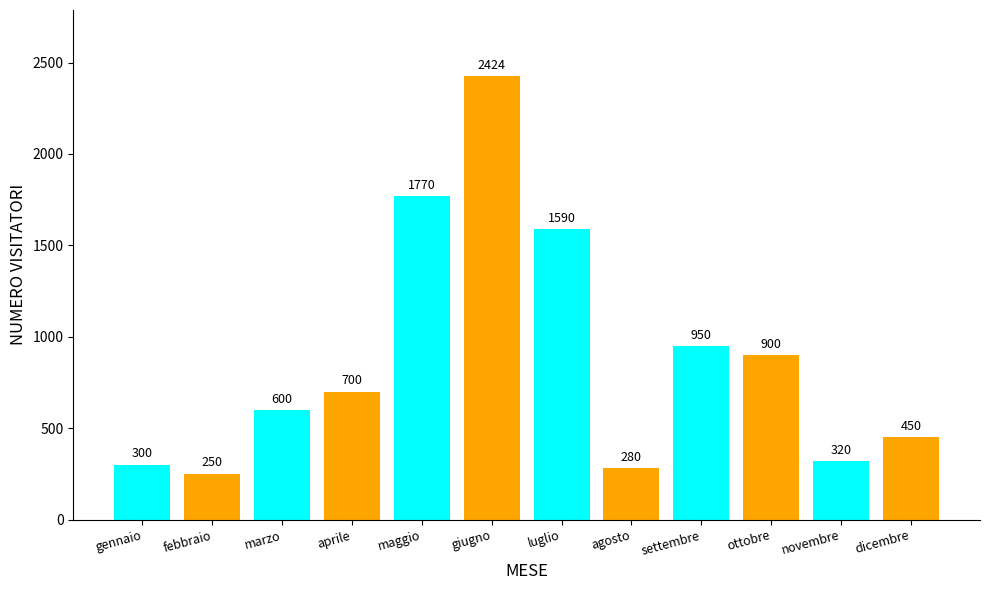

True or false: the data shows 450 at dicembre.

True